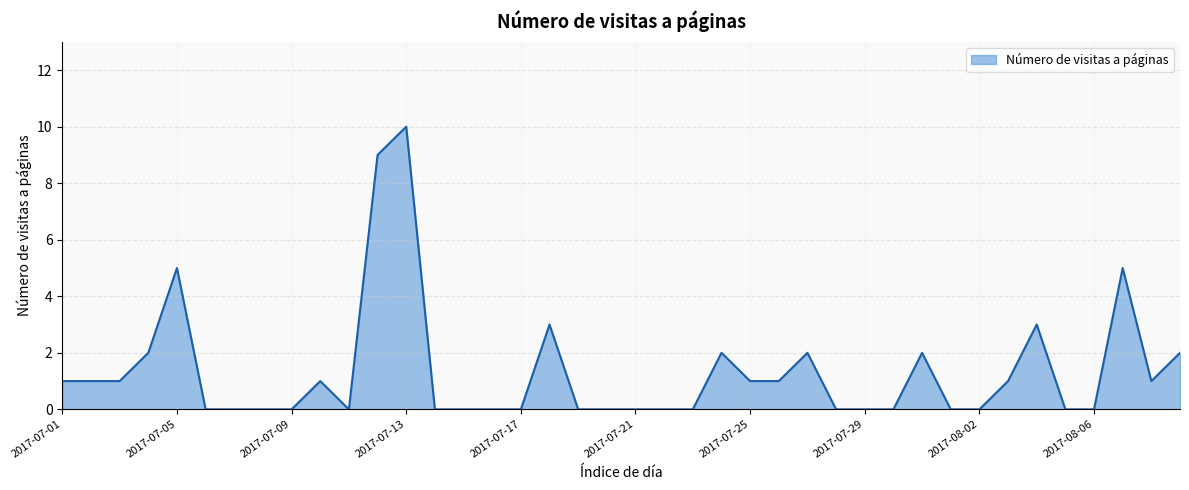

What is the difference between the maximum and minimum values?

10